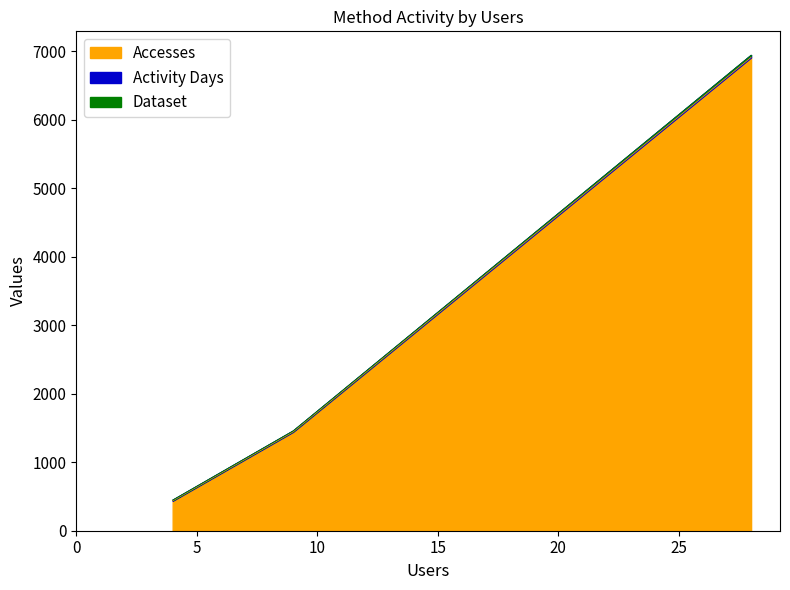

What is the minimum value for Accesses?

437